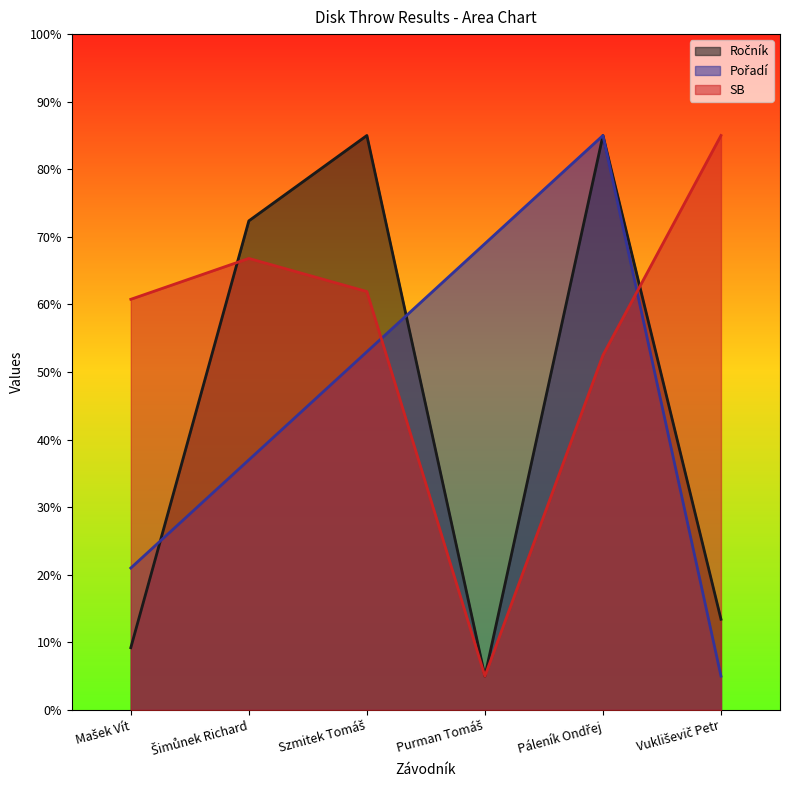

Is it true that SB equals 61.9 at Szmitek Tomáš?

True